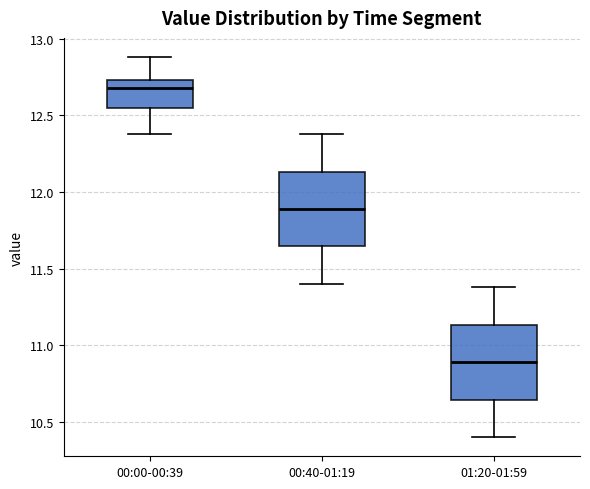

Reading left to right, read every box against the y-axis: the position of its median line, the range the box covers, and the ends of its whiskers. The values are not printed on the chart, so give them approximately, as read against the axis.

00:00-00:39: median 12.70, box 12.55 to 12.75, whiskers 12.40 to 12.90
00:40-01:19: median 11.90, box 11.65 to 12.15, whiskers 11.40 to 12.40
01:20-01:59: median 10.90, box 10.65 to 11.15, whiskers 10.40 to 11.40